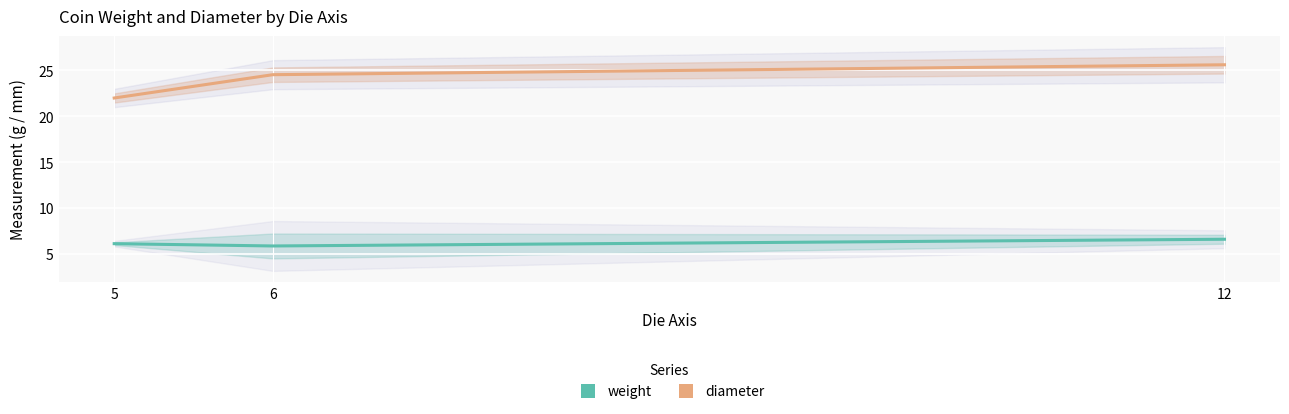

How many lines are shown in the chart?

2